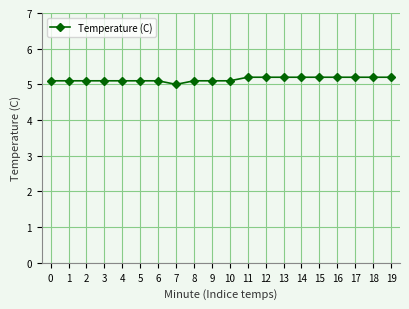

The value at 6 is 5.1. True or false?

True